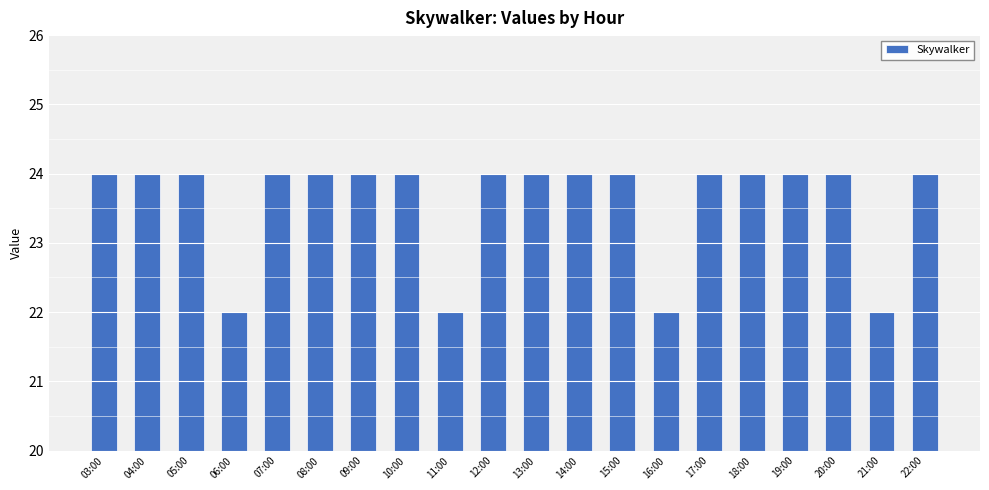

The chart shows a value of 36 at 03:00. True or false?

False